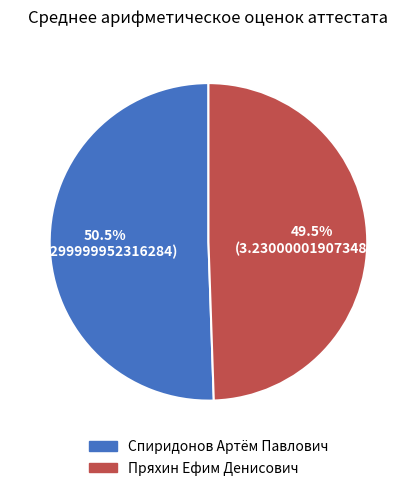

Which category has the smallest portion of the pie?

Пряхин Ефим Денисович